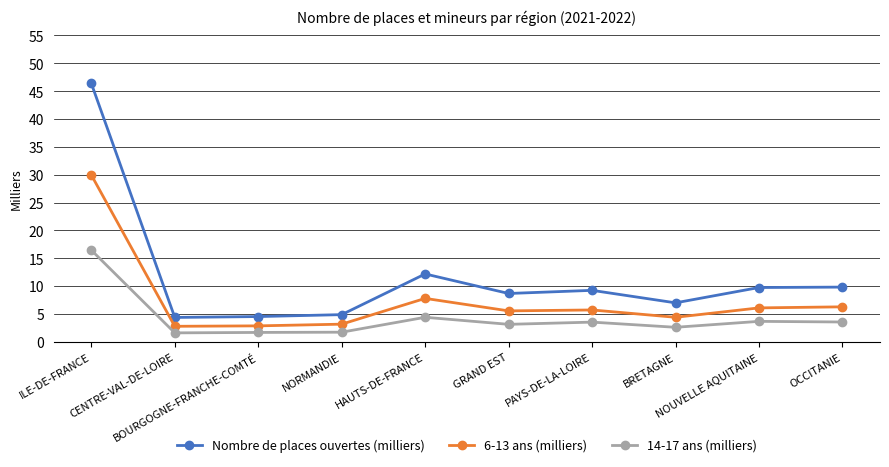

At which category does the chart reach its peak across all series?

ILE-DE-FRANCE